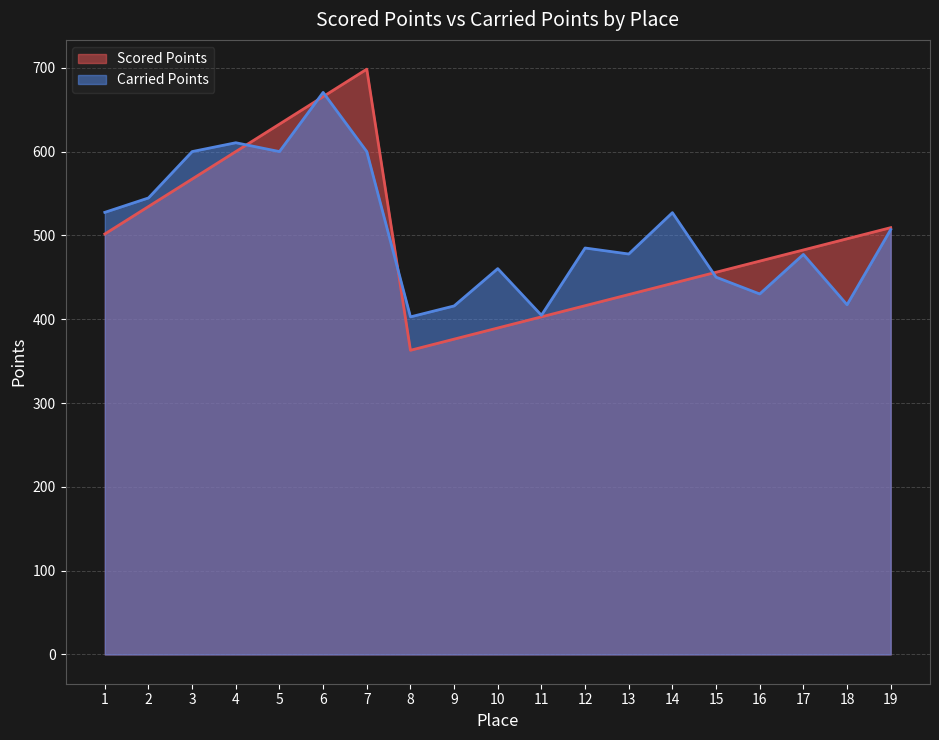

What is the value of the Carried Points point at the 14th from the left?

527.1